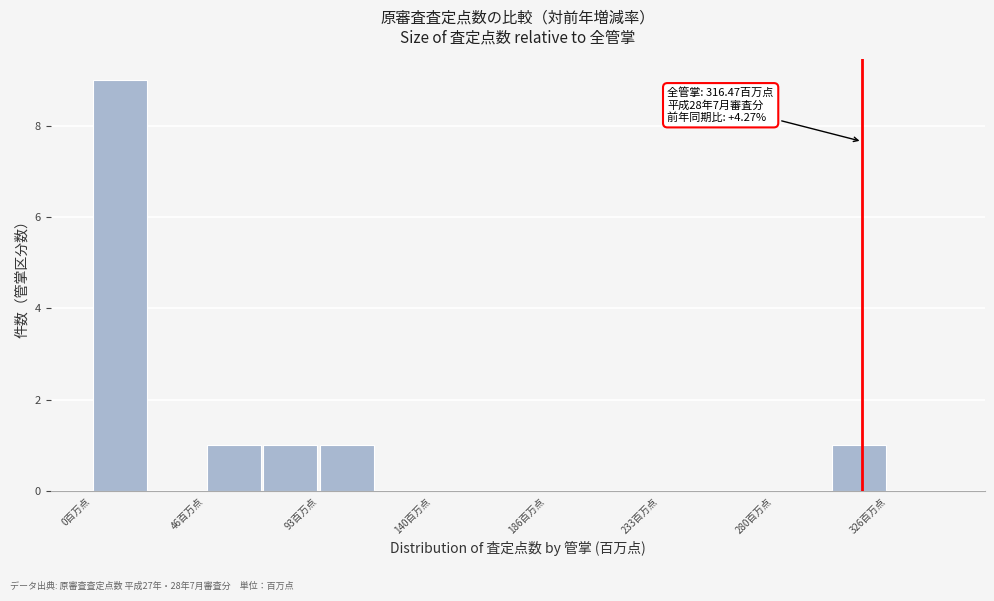

Over which range of the x-axis is the bar tallest?

0 to 25